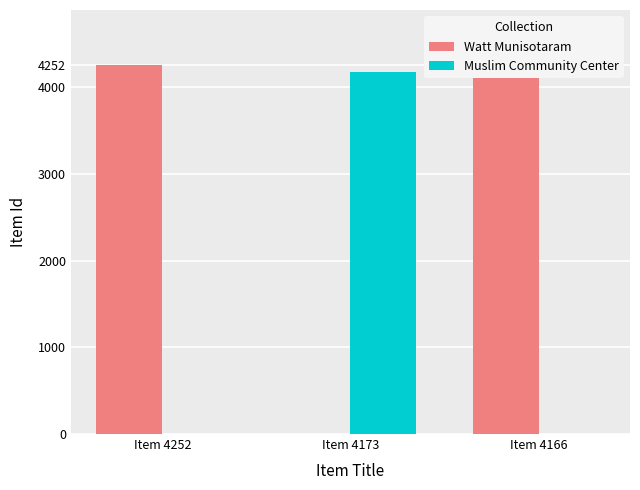

Which category has the highest value across all series?

Item 4252